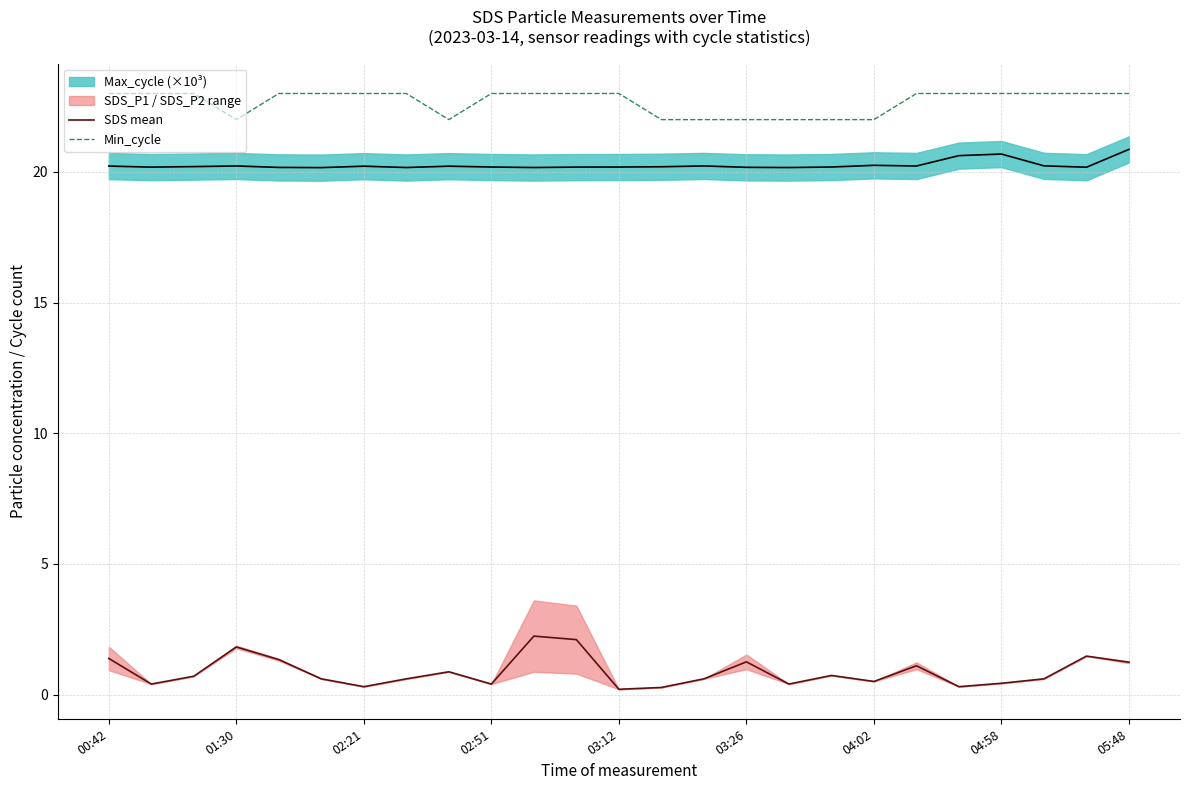

True or false: Min_cycle and SDS mean intersect in this chart.

False